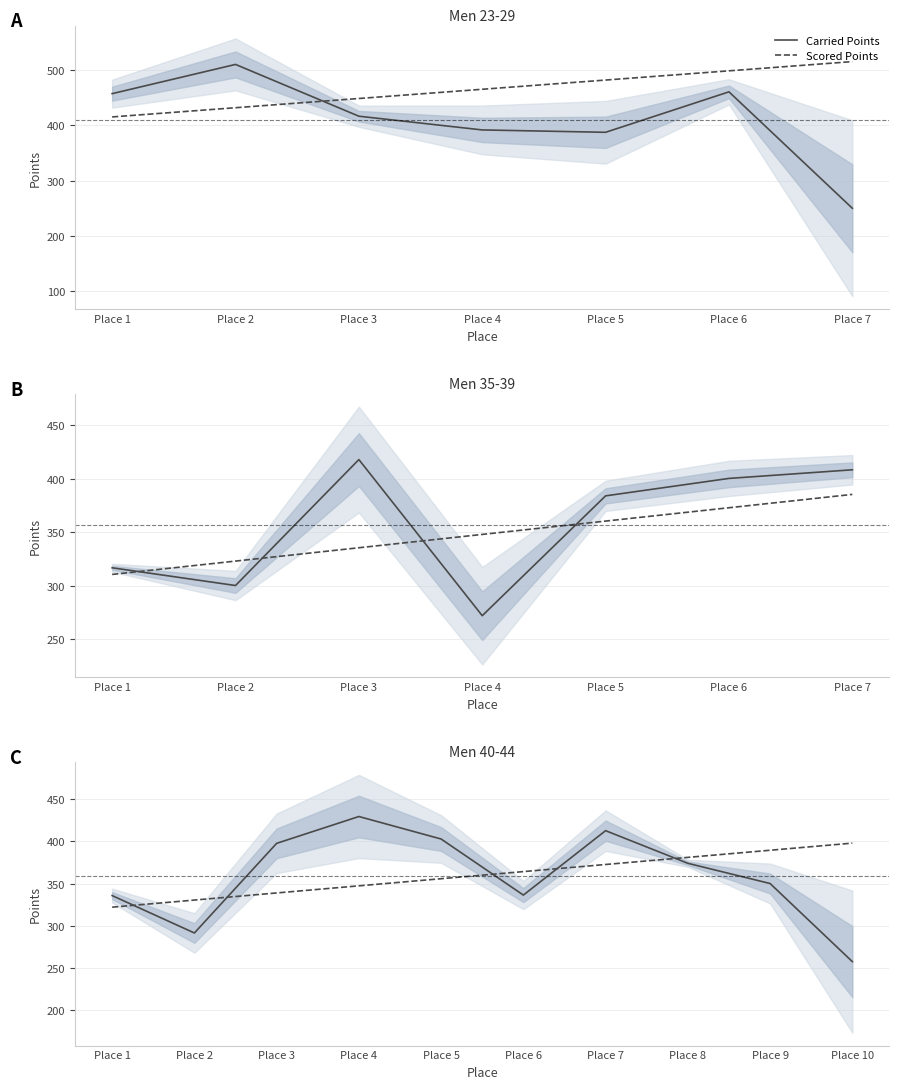

At which label does Carried Points first exceed 373?

Place 3